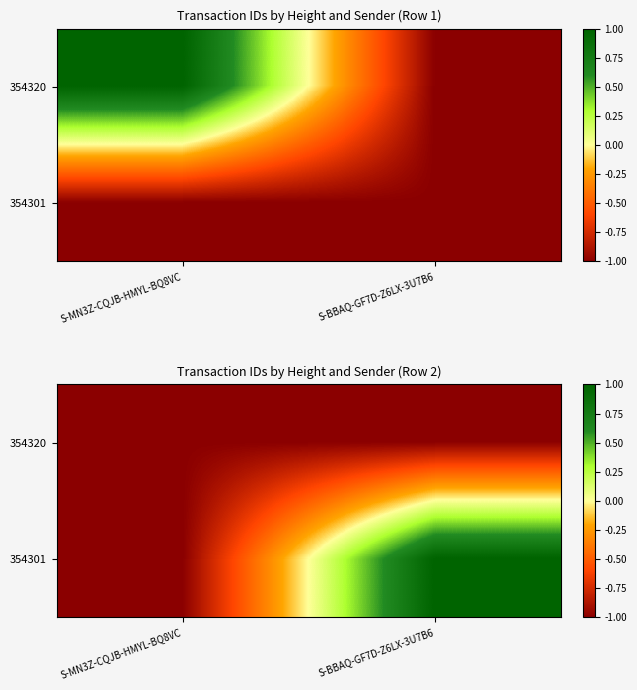

The value of 354301 at S-MN3Z-CQJB-HMYL-BQ8VC is -1. True or false?

True